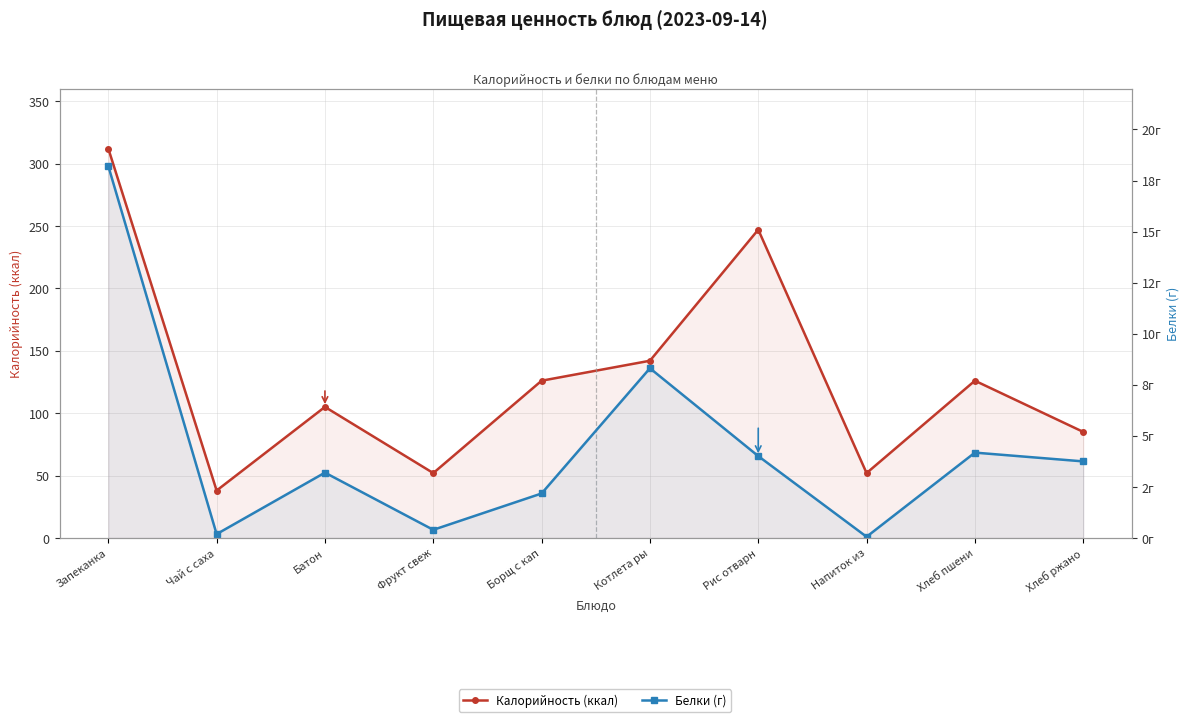

At which category is the sum across all series the highest?

Запеканка